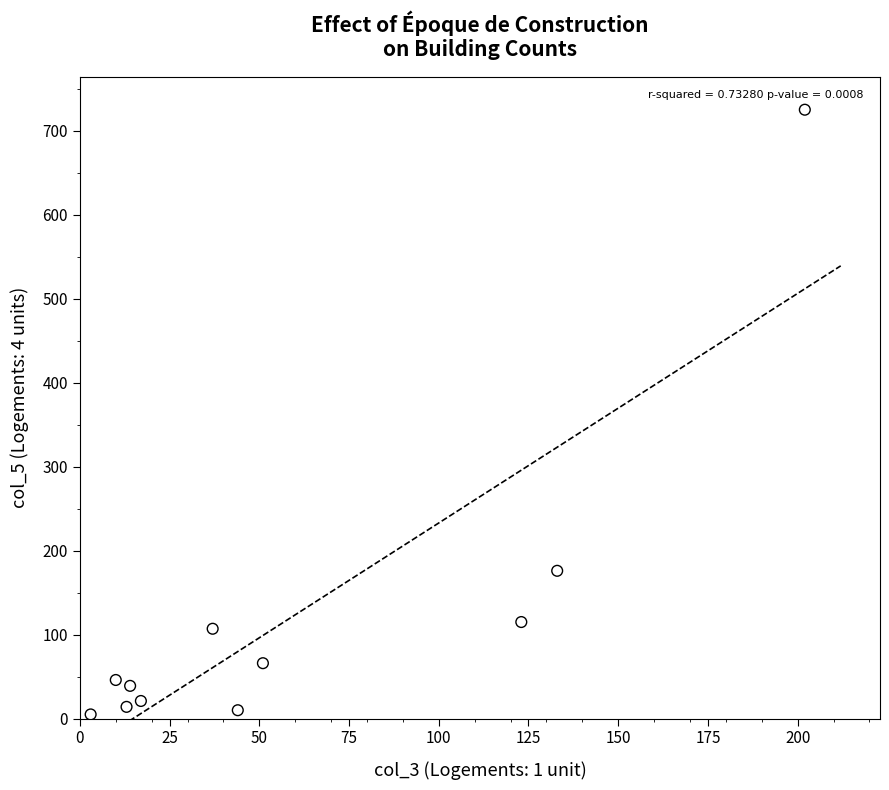

What is the range of Y values (max minus min)?

720